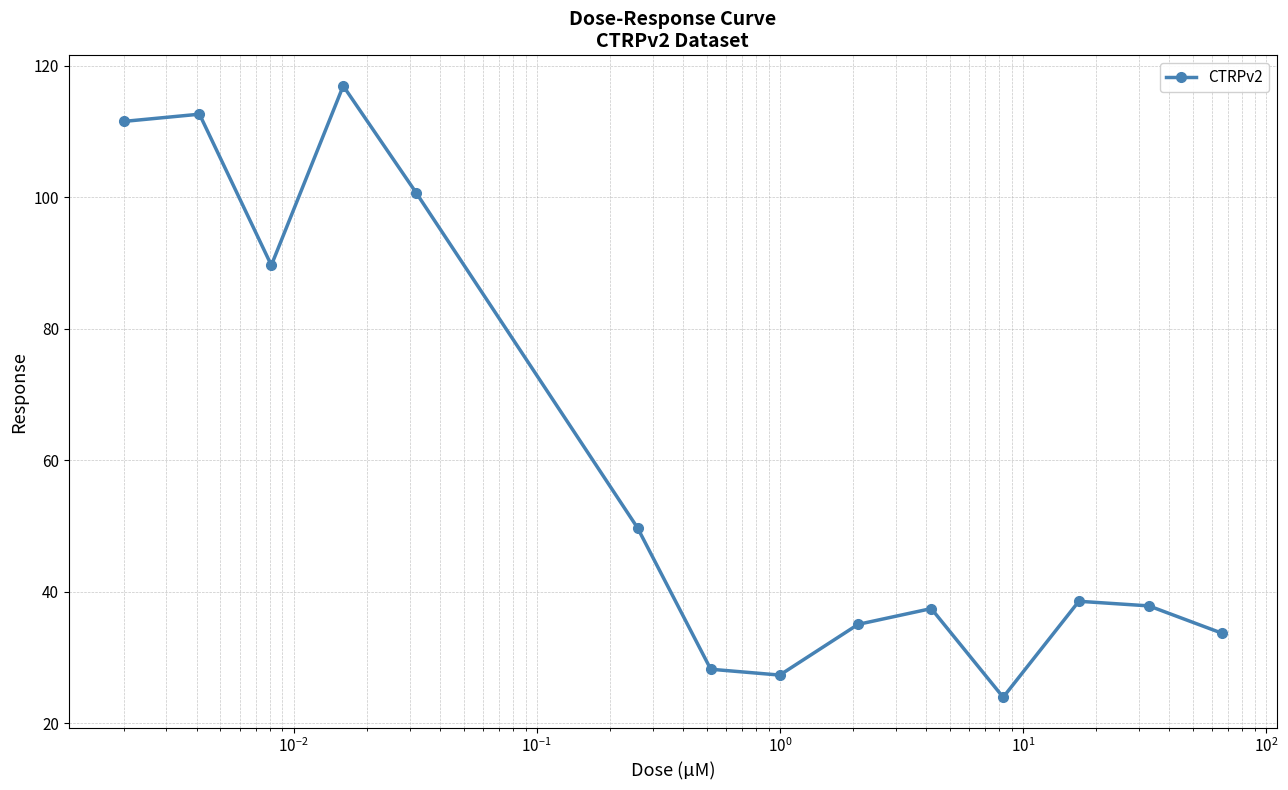

How many interior local valleys (lower than both neighbors) does the data have?

3